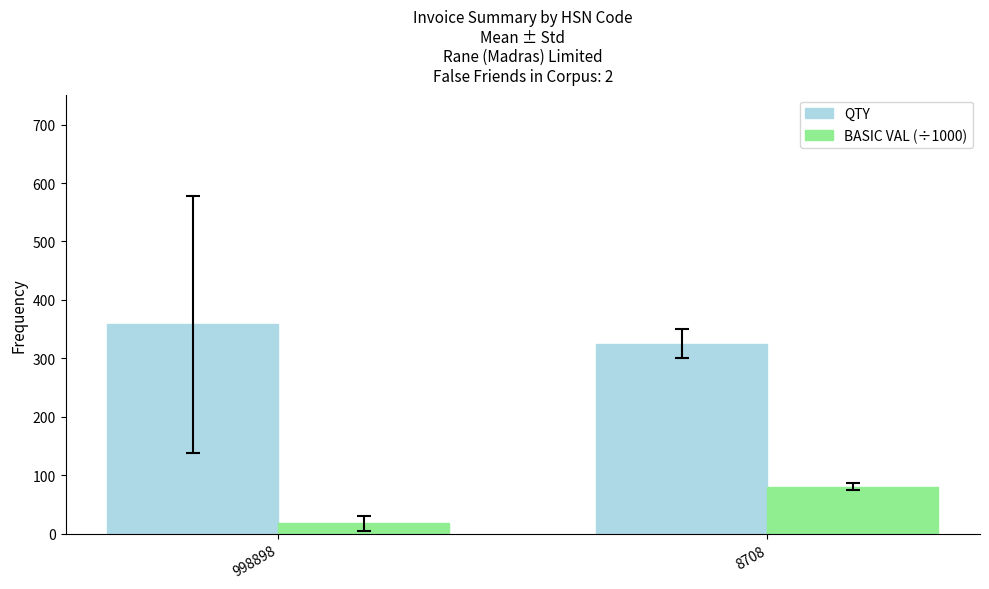

Rank the series at 998898 from lowest to highest value.

BASIC VAL (÷1000), QTY